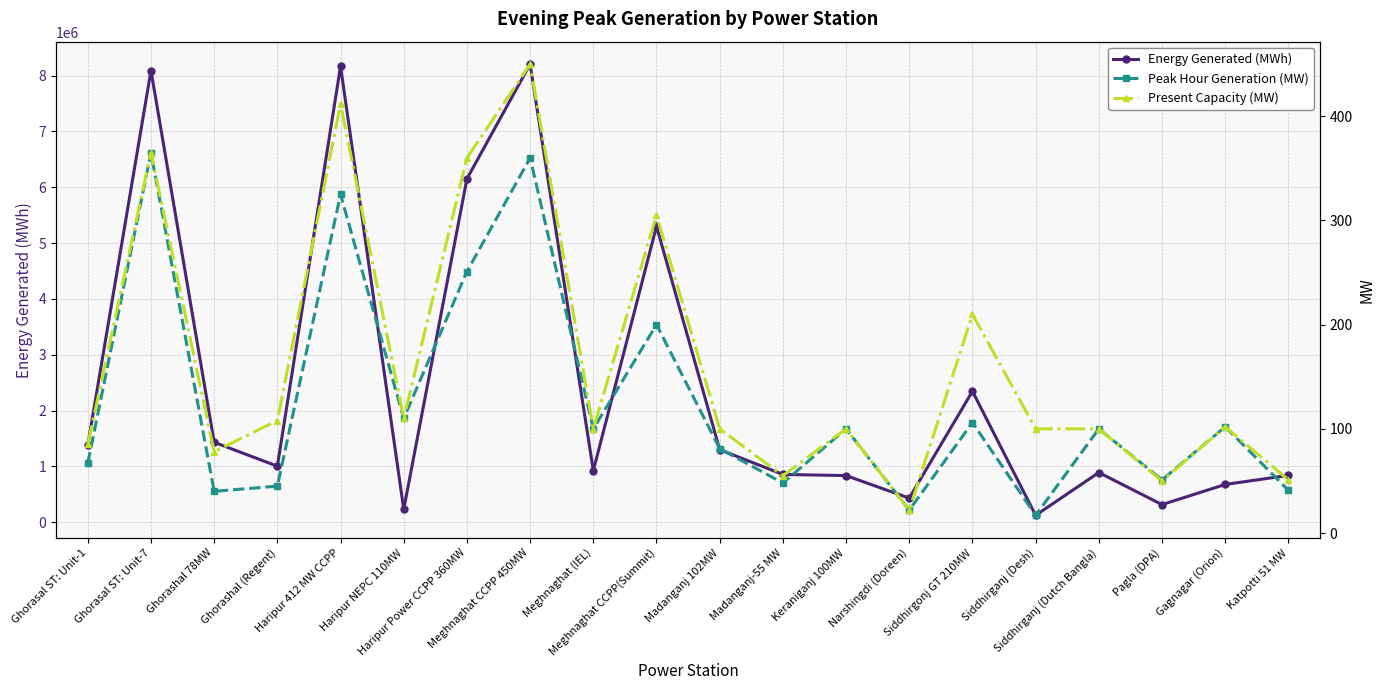

What is the total value across all series at Meghnaghat CCPP(Summit)?

5301712